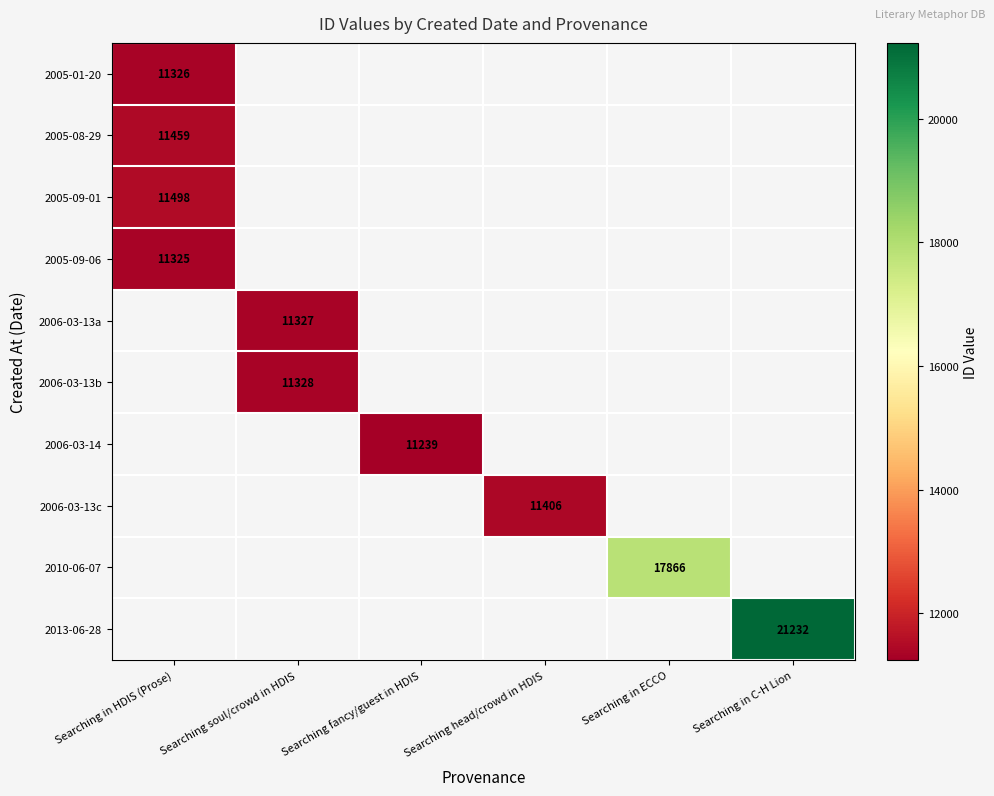

How many series are shown in this chart?

10